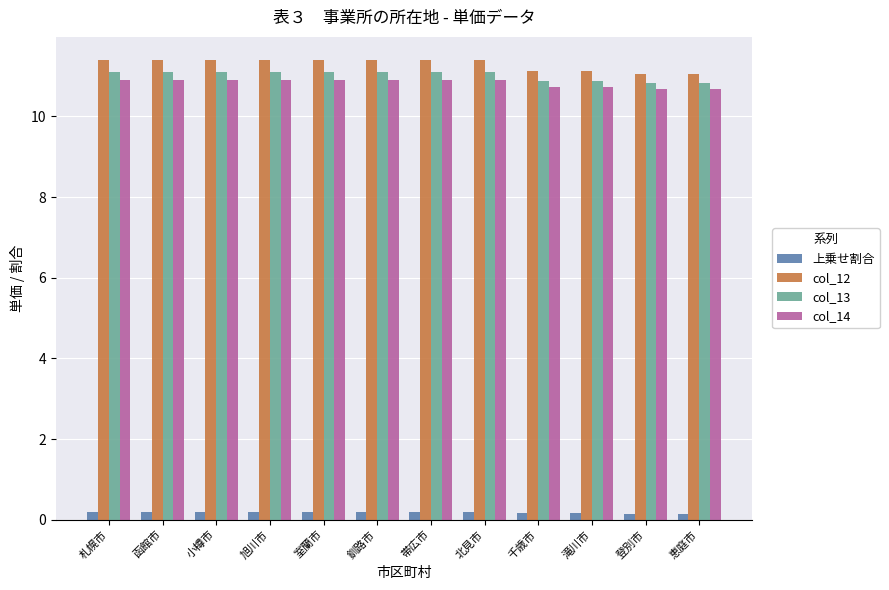

What is the maximum value for col_14?

10.9